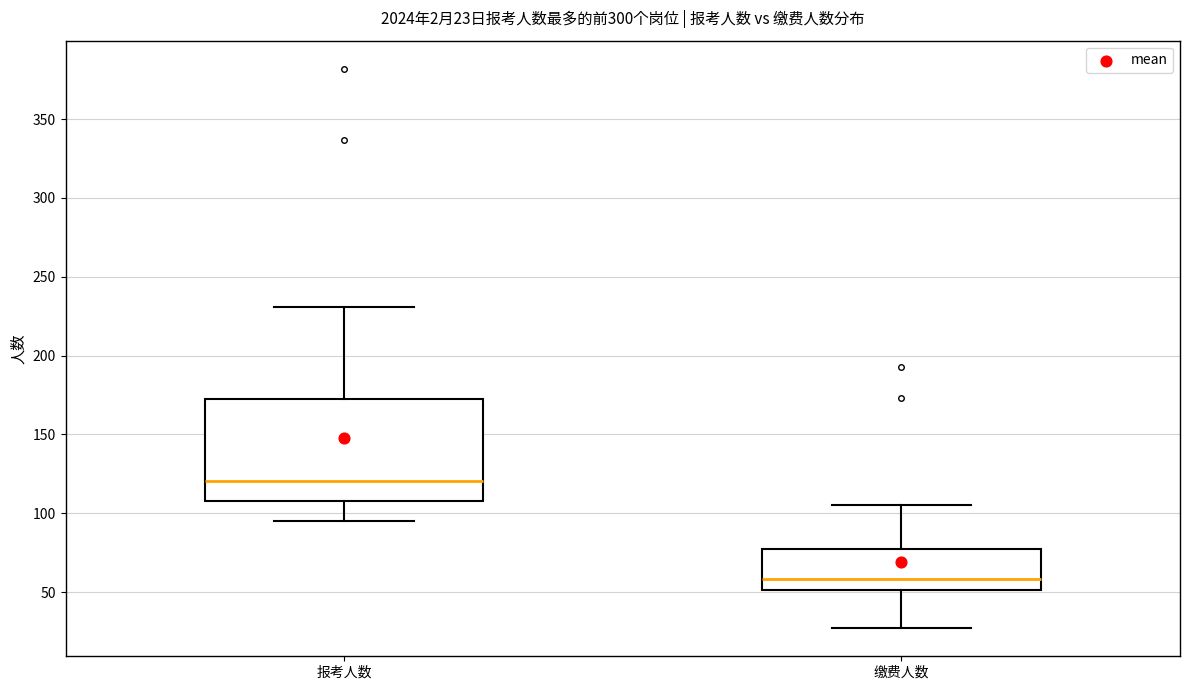

Comparing the boxes themselves (not the whiskers), which one is the tallest?

报考人数